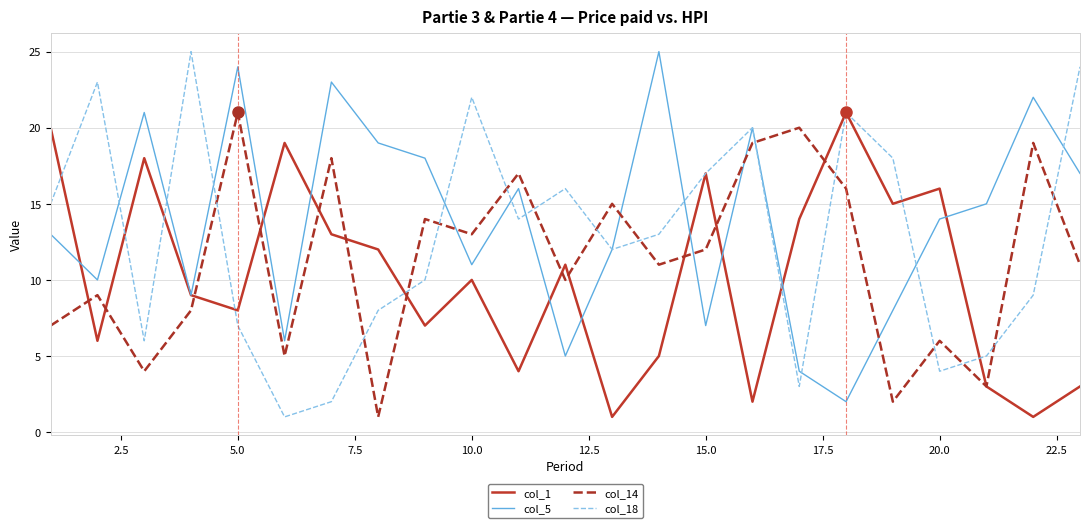

Which series has the largest total across all categories?

col_5